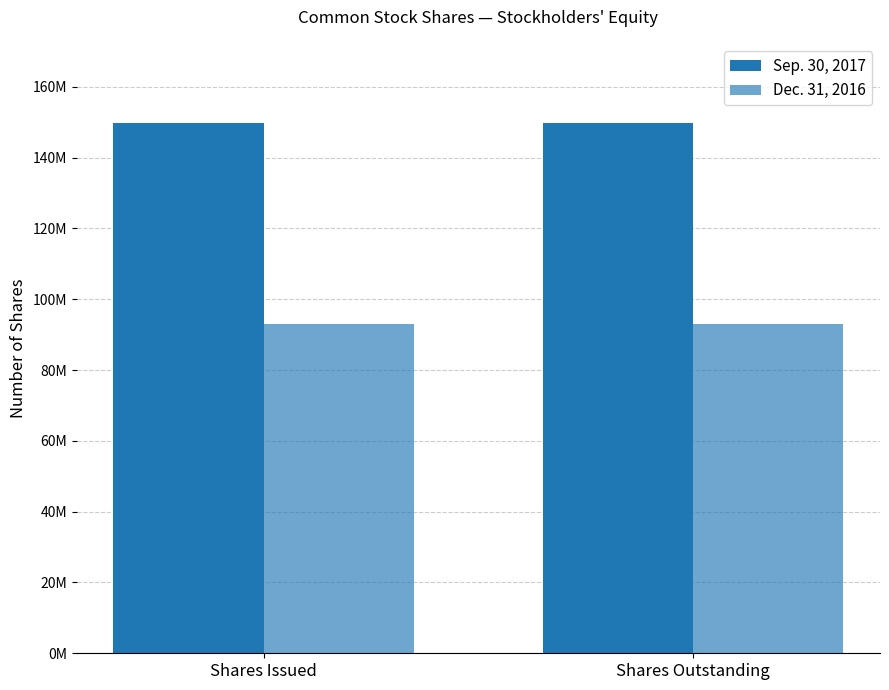

What is the sum of all Sep. 30, 2017 values?

299331054